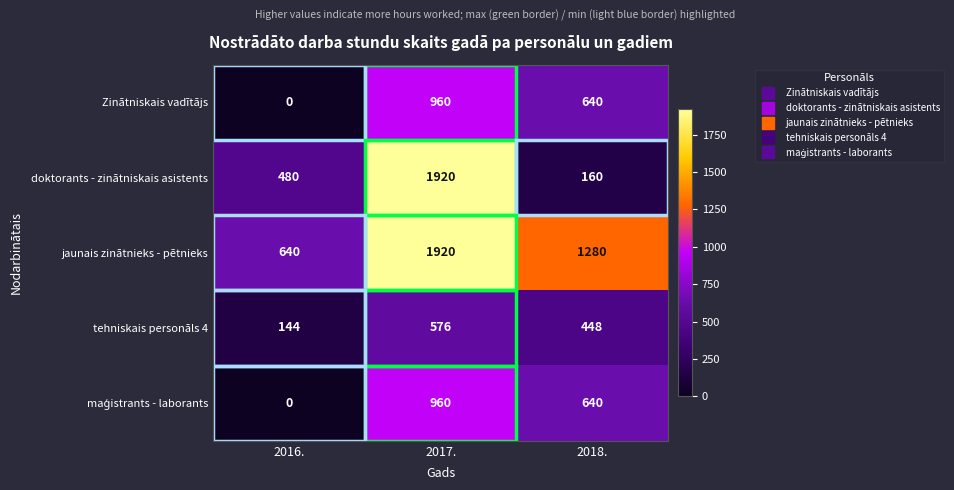

True or false: Zinātniskais vadītājs has a value of 0 at 2016..

True